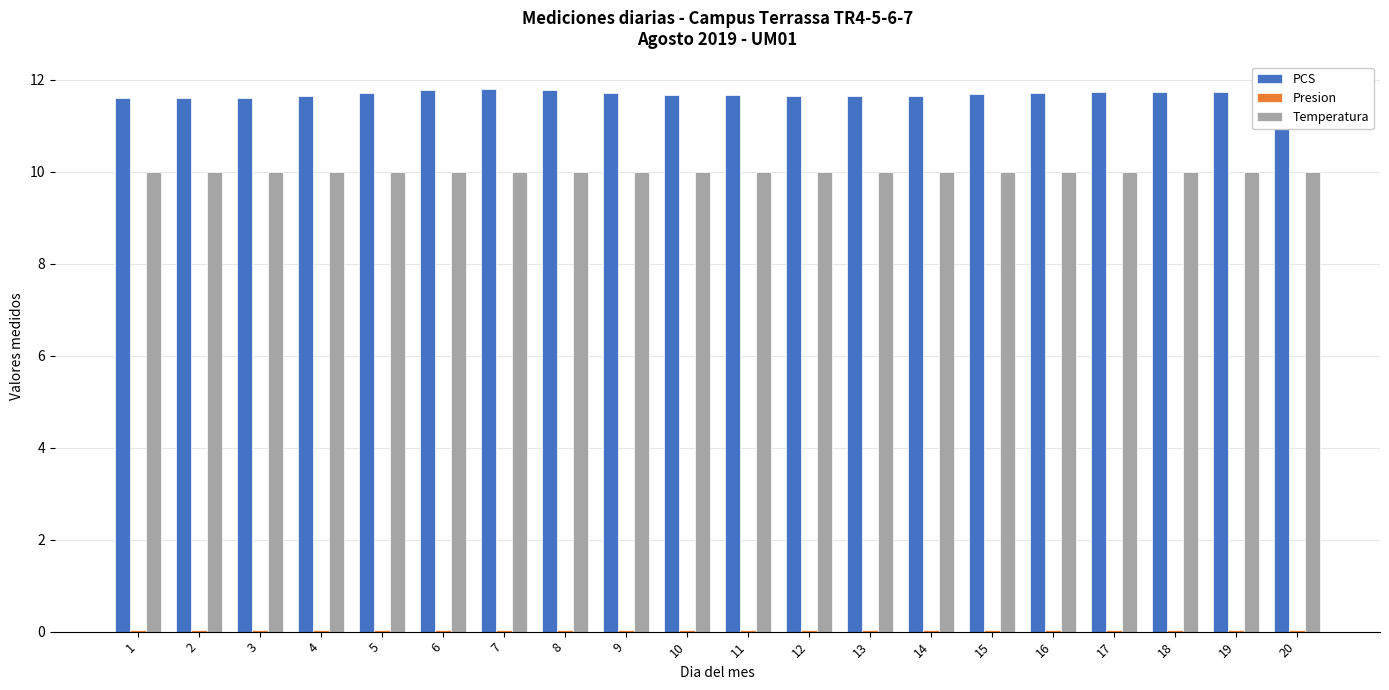

The value of PCS at 3 is 7.8. True or false?

False